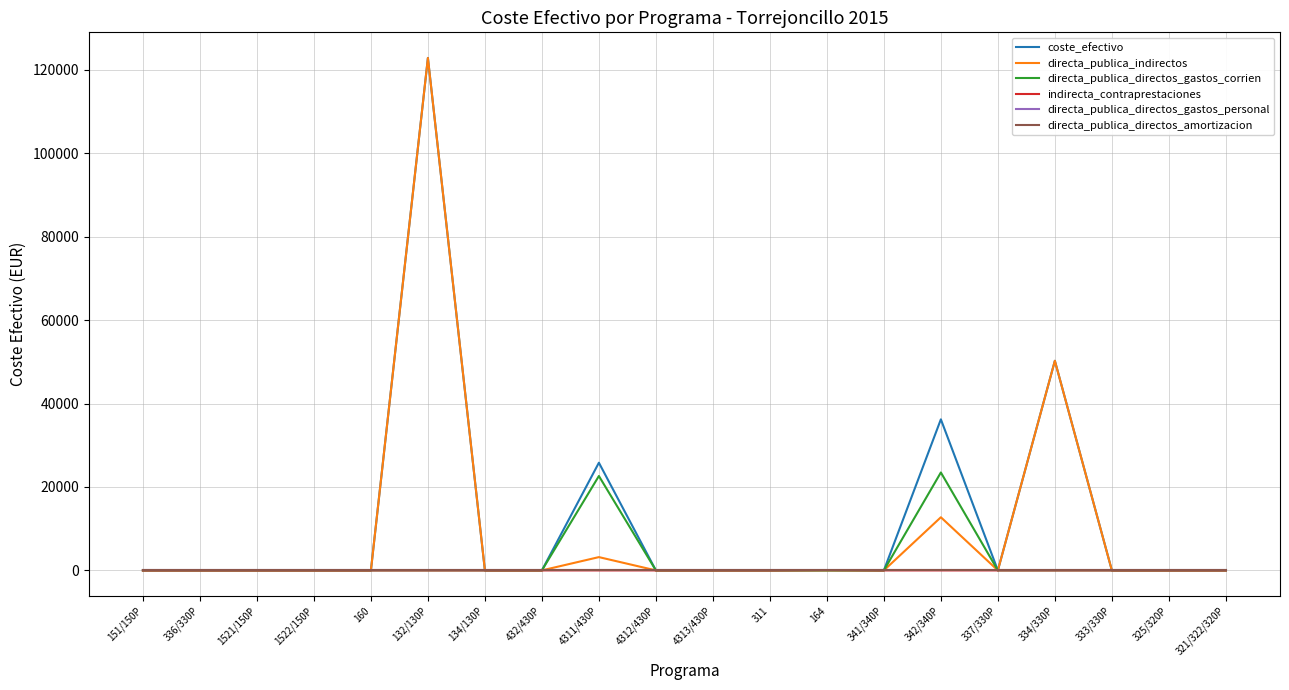

Does the chart have visible grid lines?

Yes